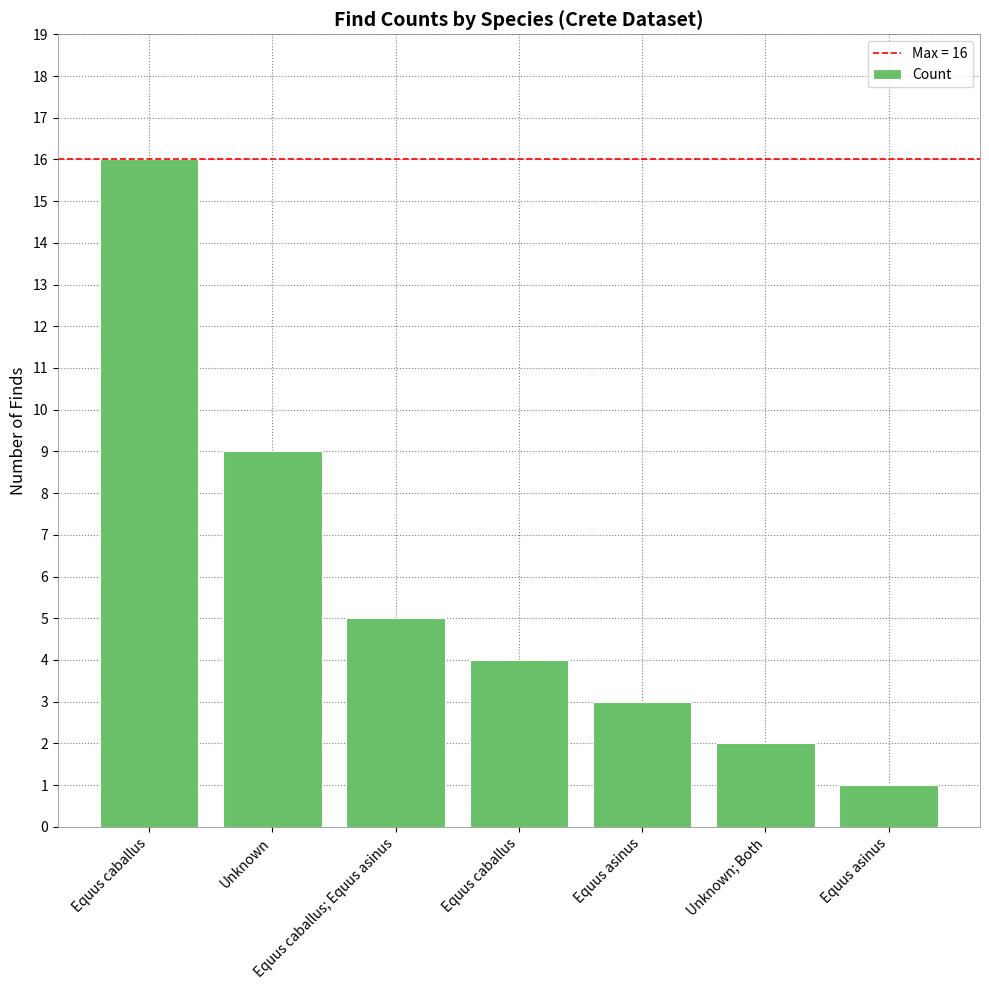

Are the bars horizontal?

No